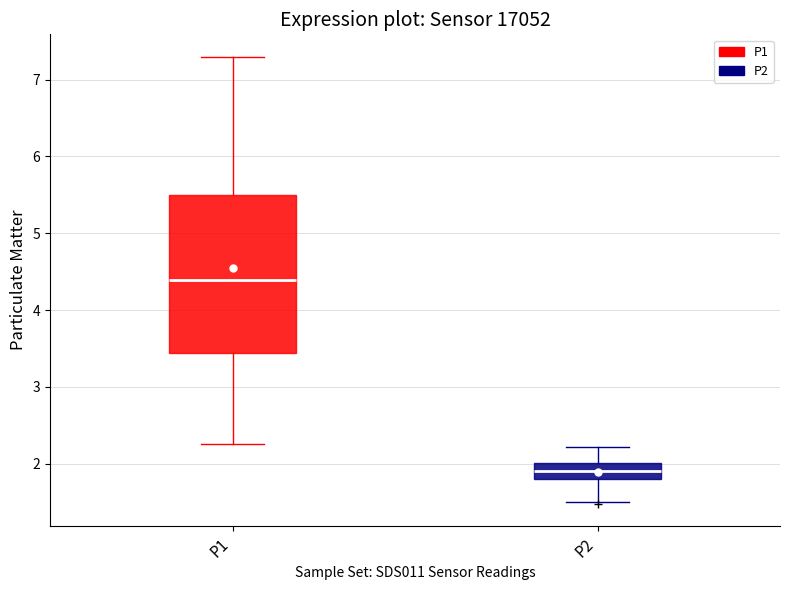

Which box's median line is the lowest?

P2